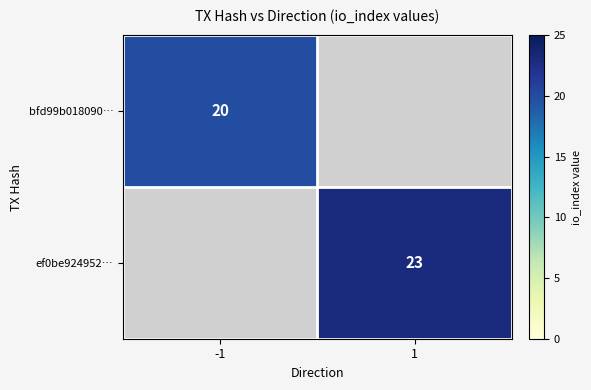

The bfd99b018090… series shows 5 at -1. True or false?

False